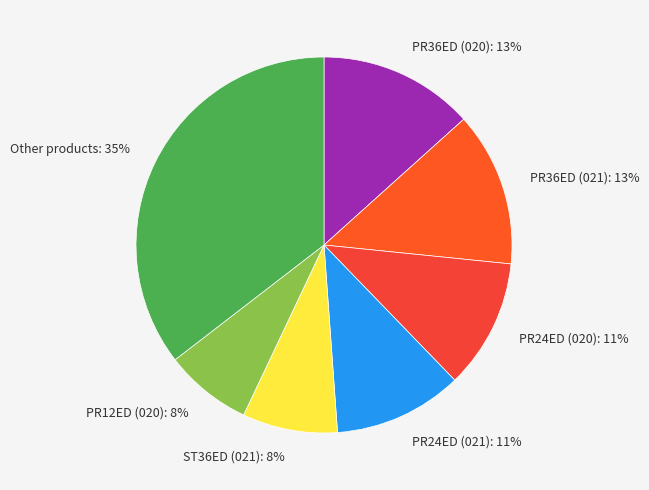

Which has a higher value, PR36ED (021): 13% or ST36ED (021): 8%?

PR36ED (021): 13%